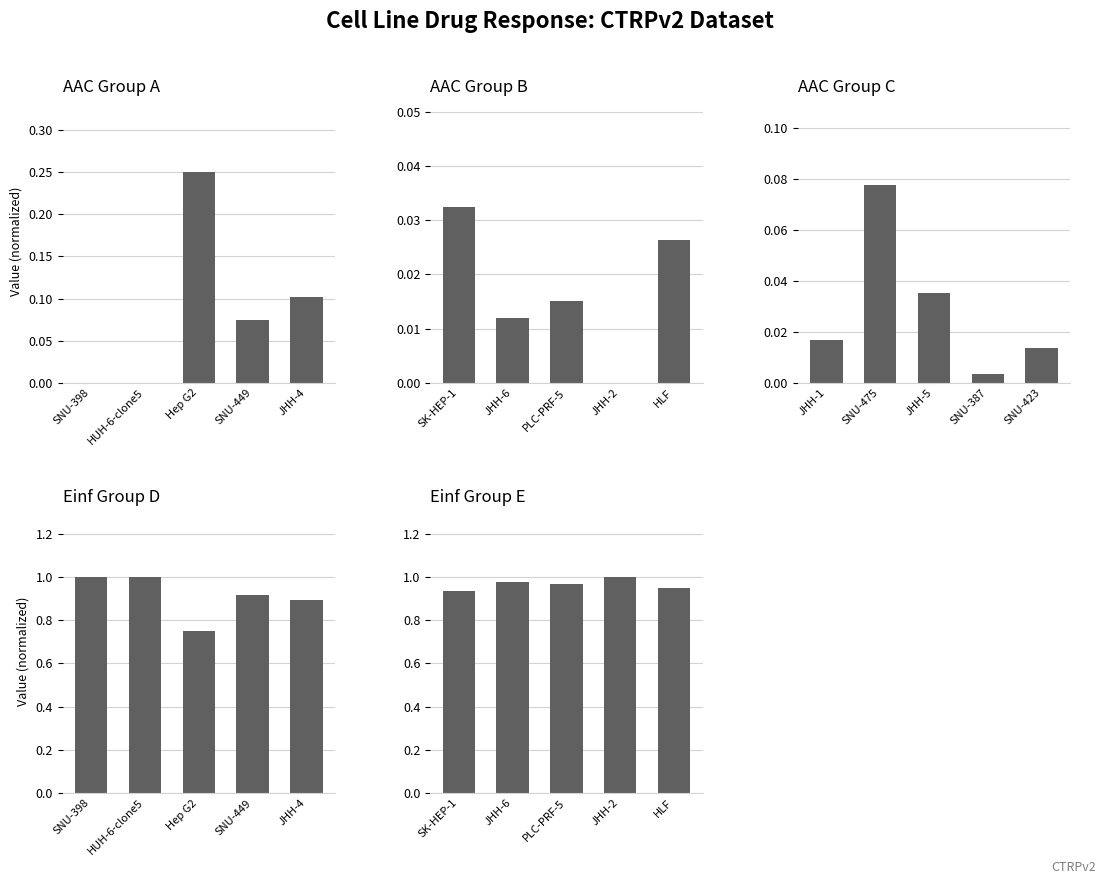

At which category does the chart reach its peak across all series?

SNU-398